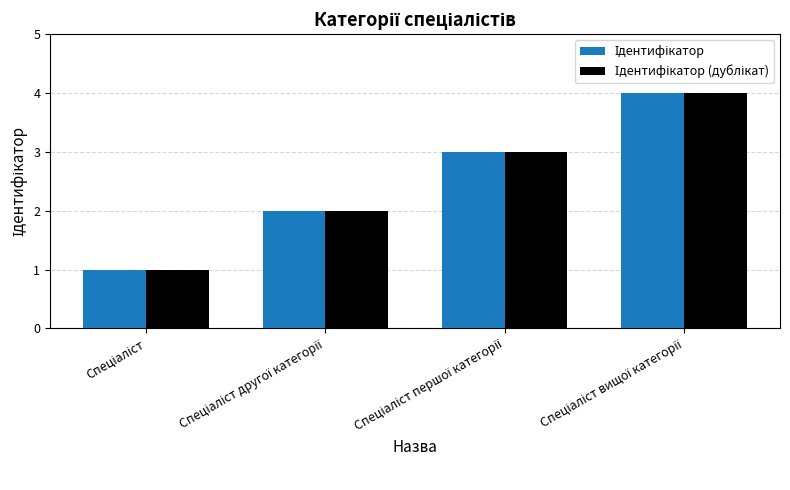

What is the maximum value shown in the chart?

4